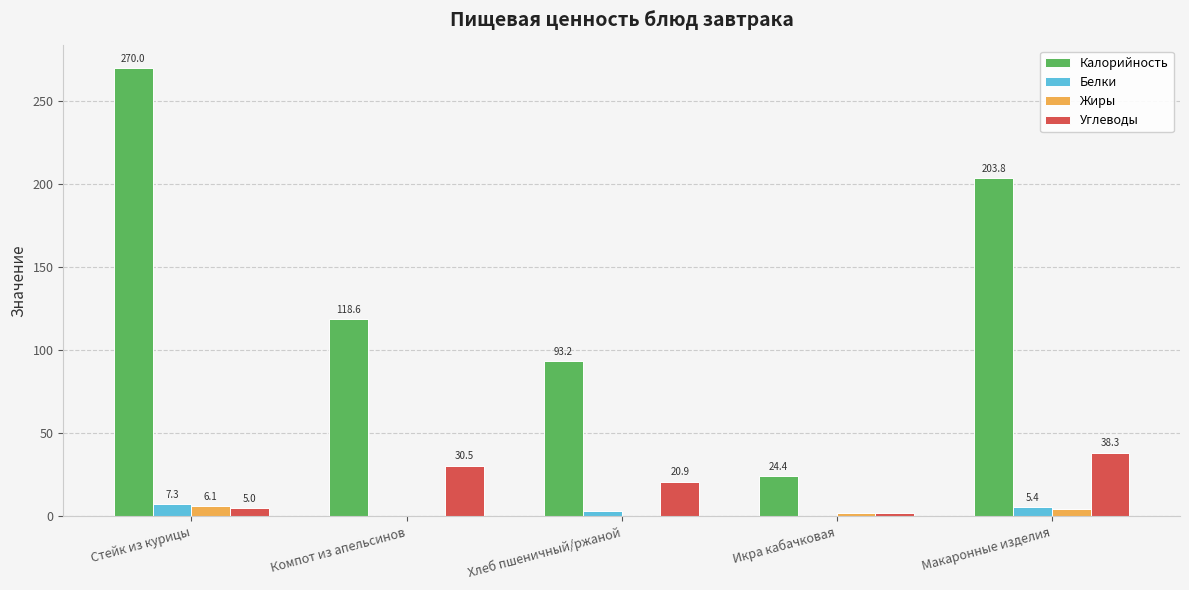

What is the maximum value for Белки?

7.3